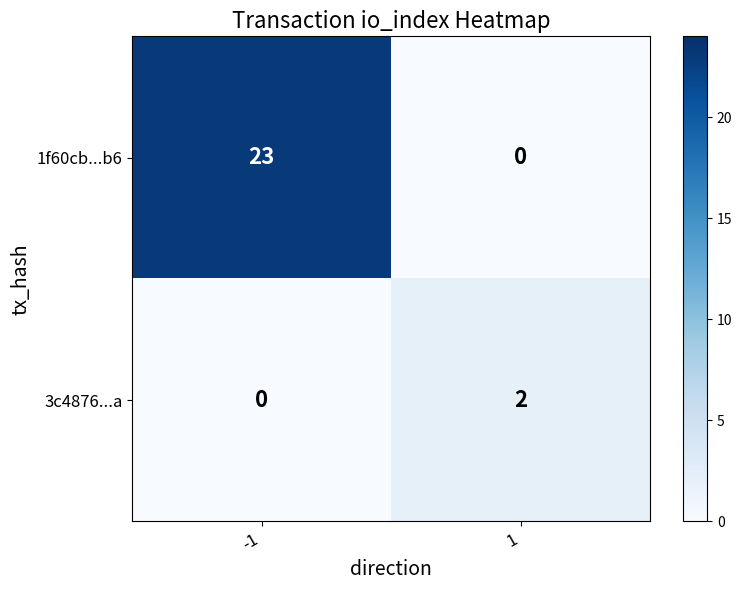

At how many categories does at least one series exceed 7?

1